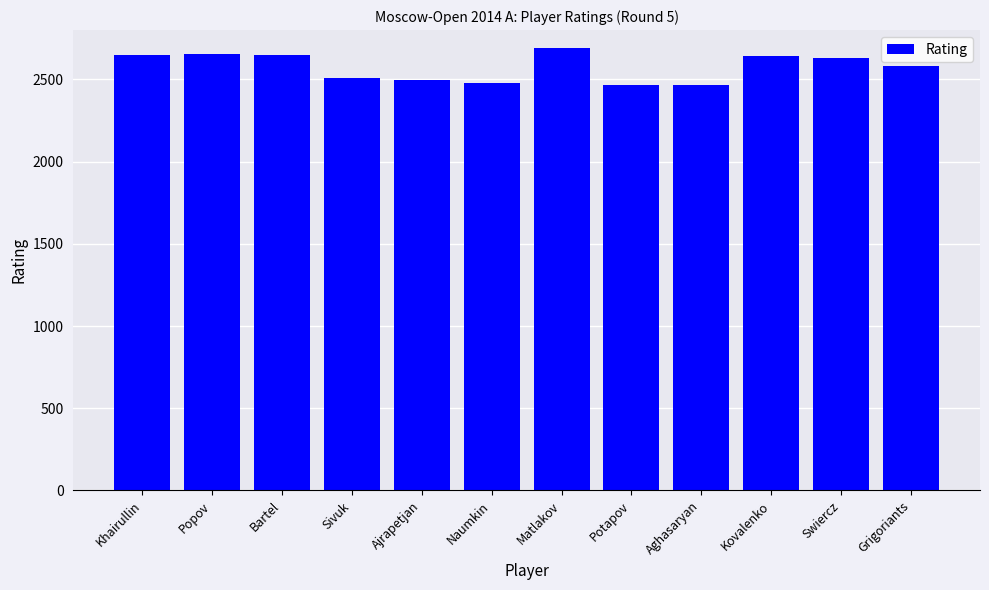

Are the bars horizontal?

No